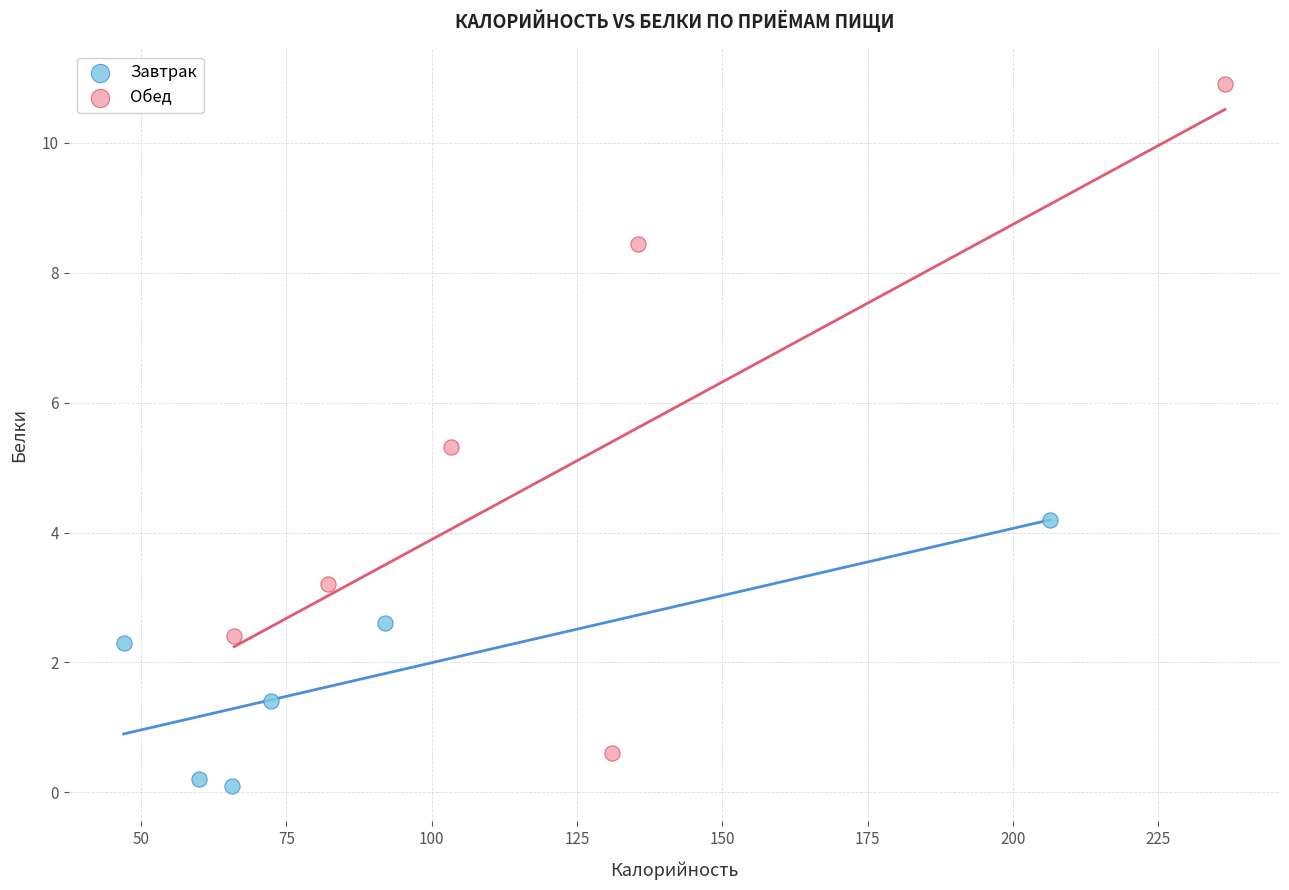

Which series has the largest Y range (max minus min)?

Обед